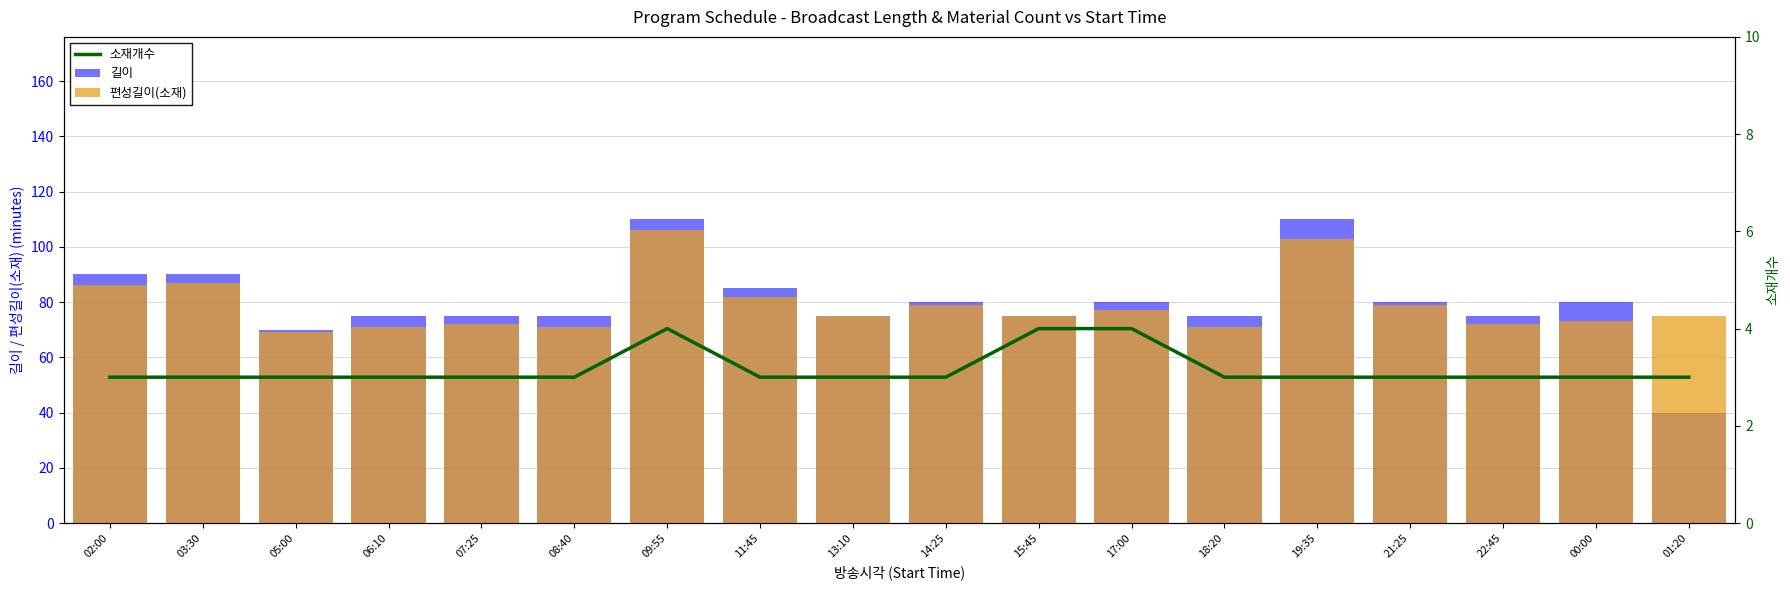

Reading left to right, extract all data points from this chart.

길이: 02:00=90	03:30=90	05:00=70	06:10=75	07:25=75	08:40=75	09:55=110	11:45=85	13:10=75	14:25=80	15:45=75	17:00=80	18:20=75	19:35=110	21:25=80	22:45=75	00:00=80	01:20=40
편성길이(소재): 02:00=86	03:30=87	05:00=69	06:10=71	07:25=72	08:40=71	09:55=106	11:45=82	13:10=75	14:25=79	15:45=75	17:00=77	18:20=71	19:35=103	21:25=79	22:45=72	00:00=73	01:20=75
소재개수: 02:00=3	03:30=3	05:00=3	06:10=3	07:25=3	08:40=3	09:55=4	11:45=3	13:10=3	14:25=3	15:45=4	17:00=4	18:20=3	19:35=3	21:25=3	22:45=3	00:00=3	01:20=3